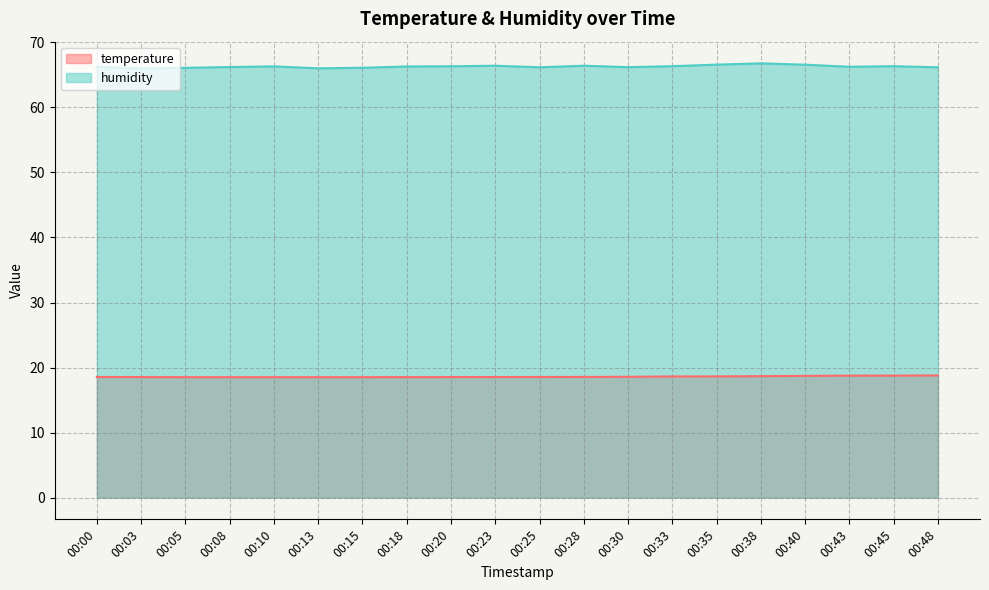

Rank the categories by temperature value from lowest to highest.

00:05, 00:08, 00:10, 00:13, 00:15, 00:18, 00:03, 00:20, 00:23, 00:00, 00:25, 00:28, 00:30, 00:33, 00:35, 00:38, 00:40, 00:43, 00:45, 00:48